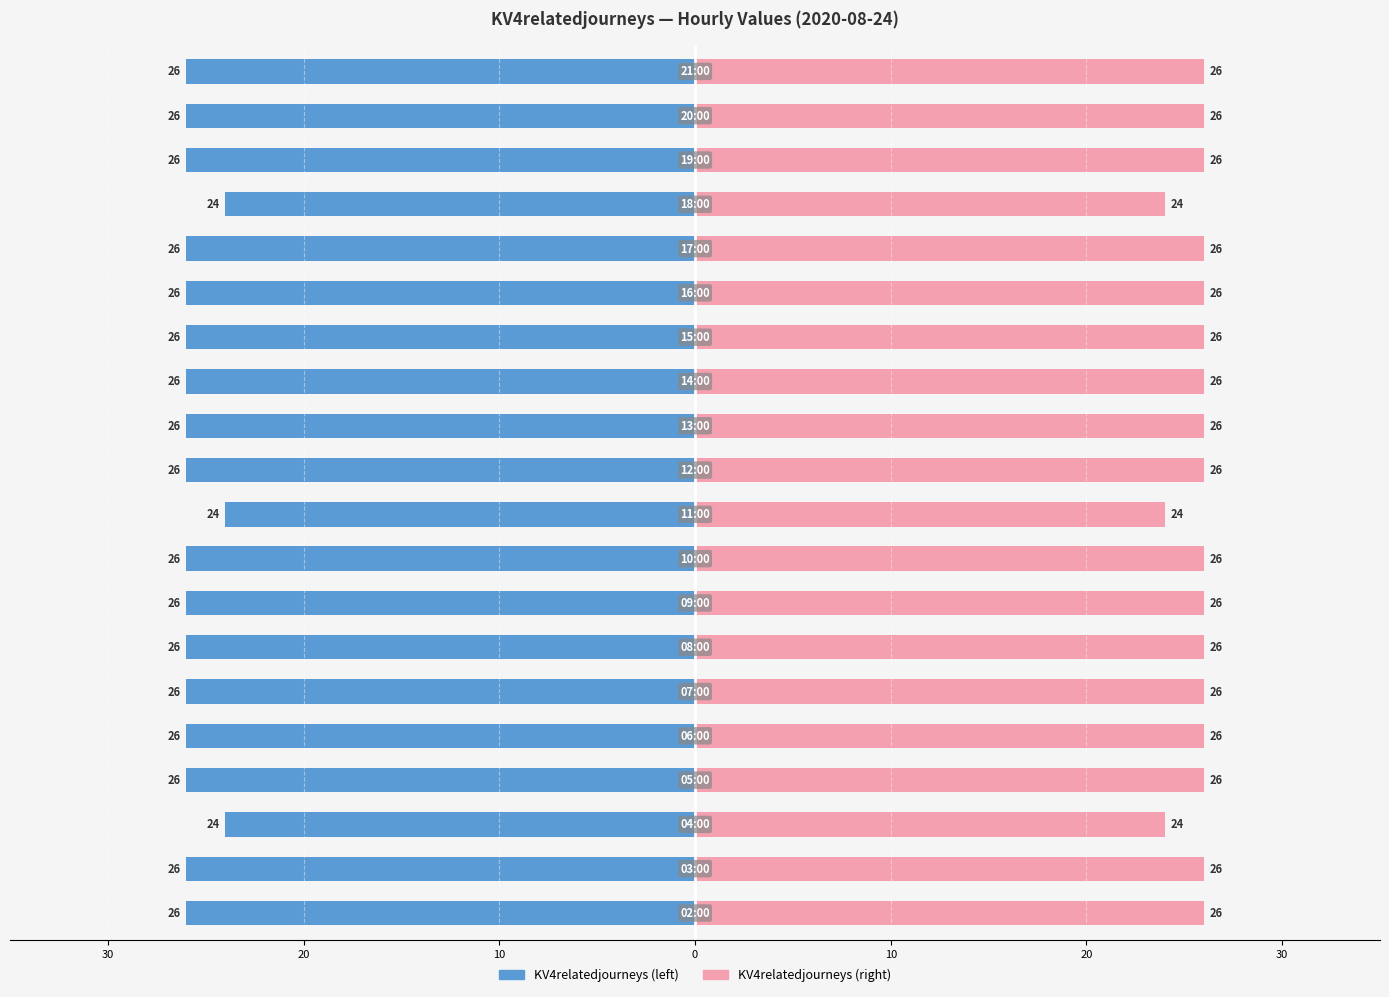

What is the value of the KV4relatedjourneys (left) bar at the 8th from the left?

-26